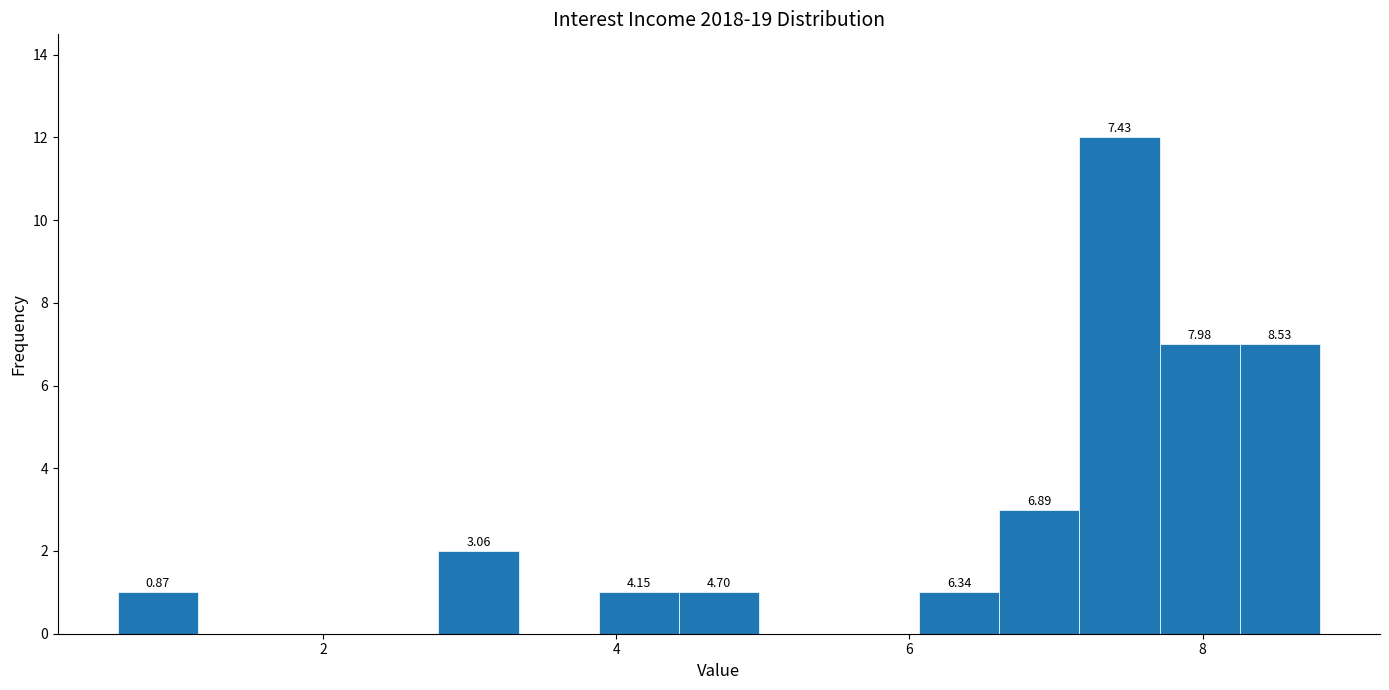

Read against the x-axis, roughly where is the centre of the tallest bar?

7.4